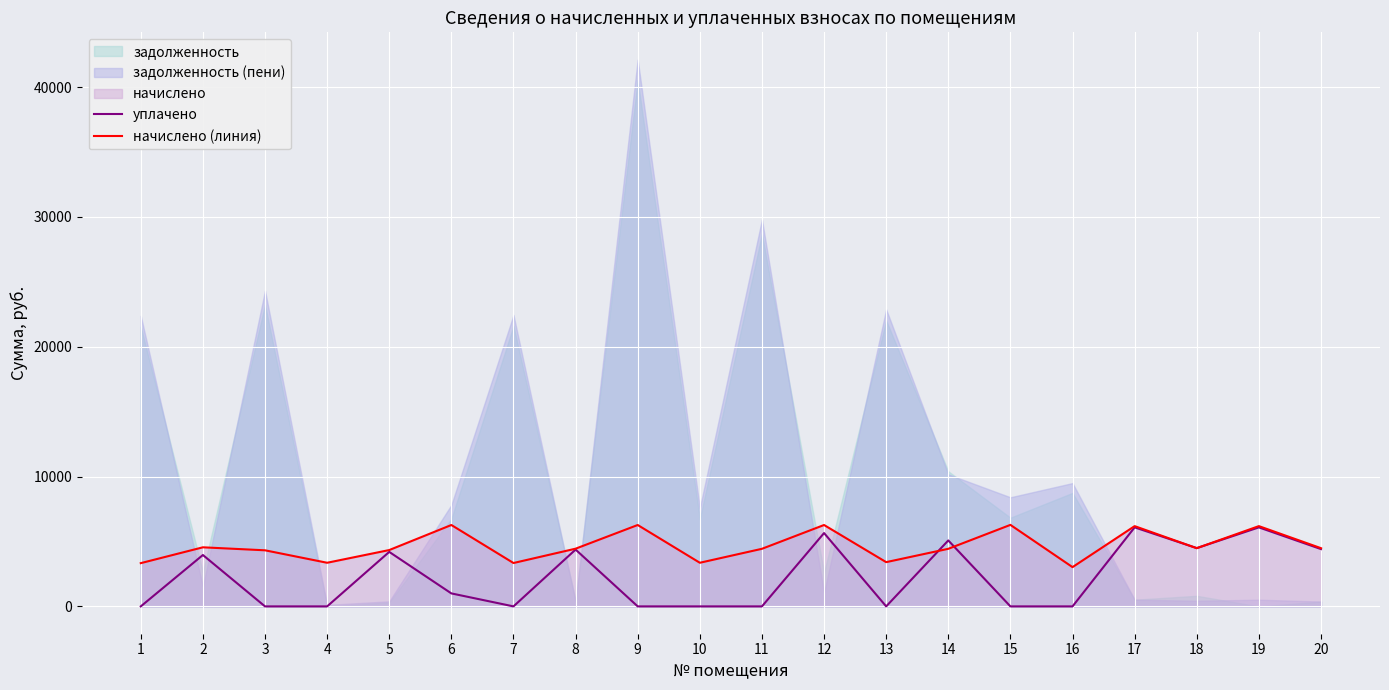

Where is the first local maximum for уплачено?

2